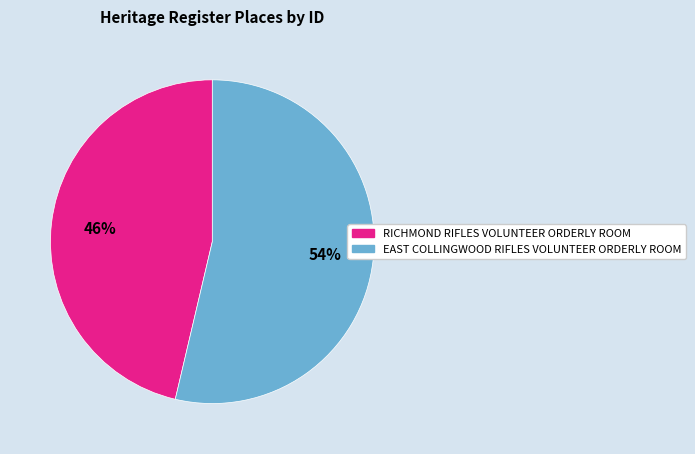

Which category has the smallest portion of the pie?

RICHMOND RIFLES VOLUNTEER ORDERLY ROOM